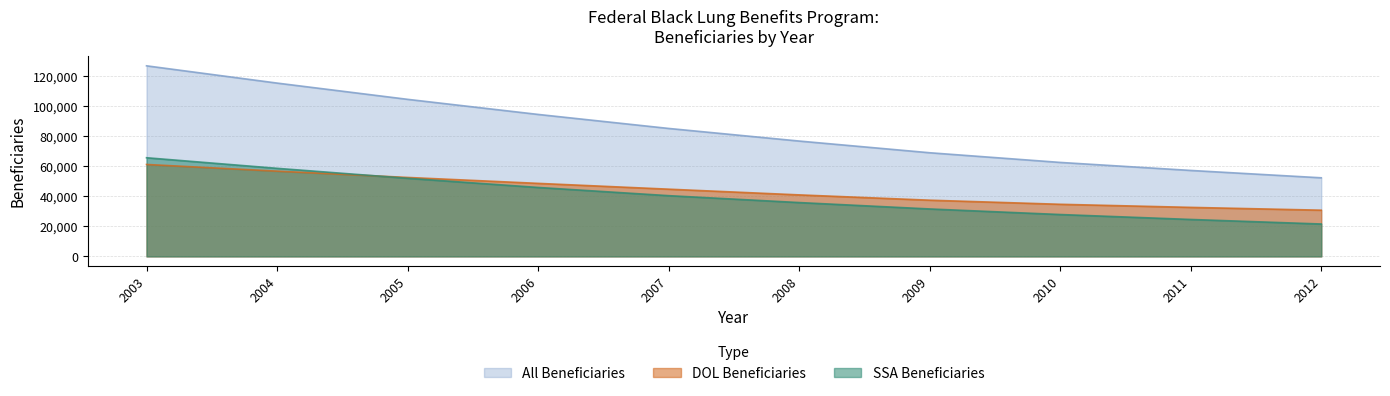

At which label is All Beneficiaries closest to 89548?

2007